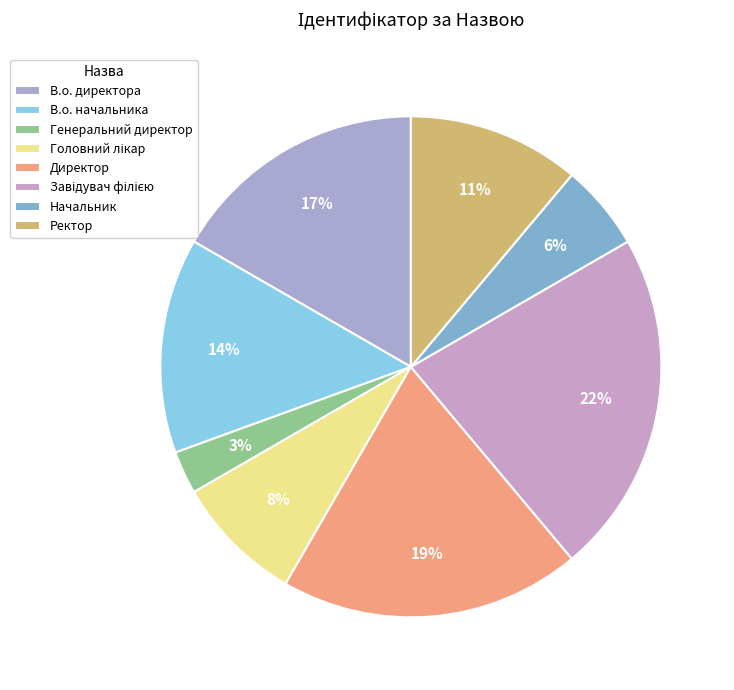

What is the total percentage of Генеральний директор and Директор?

22.2%